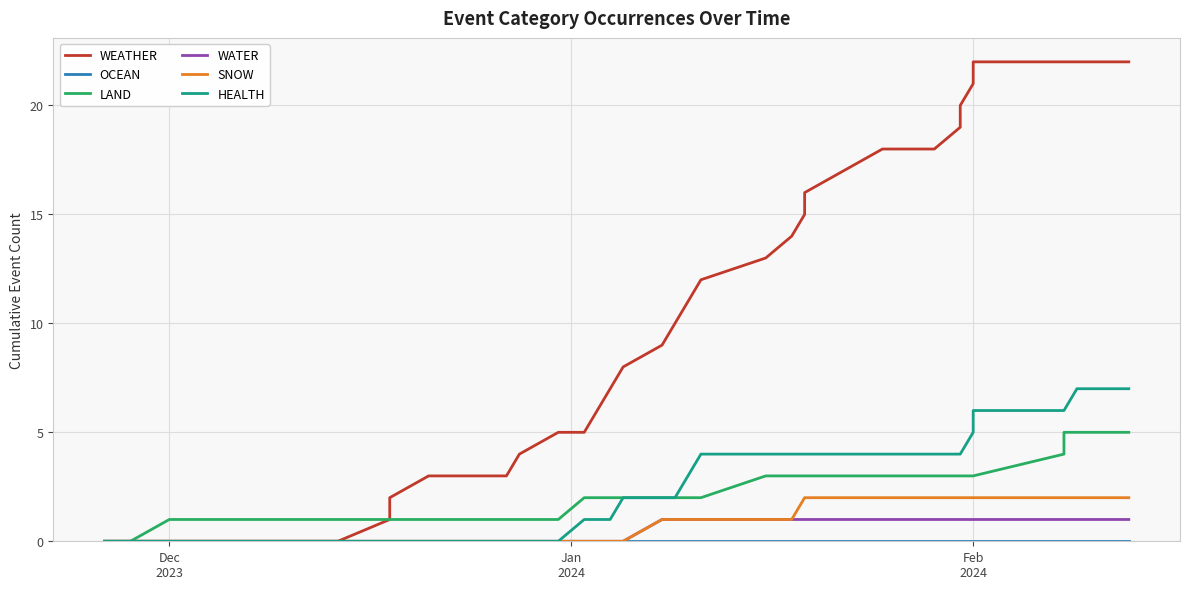

True or false: LAND has more than 0 points higher than both neighbors.

False